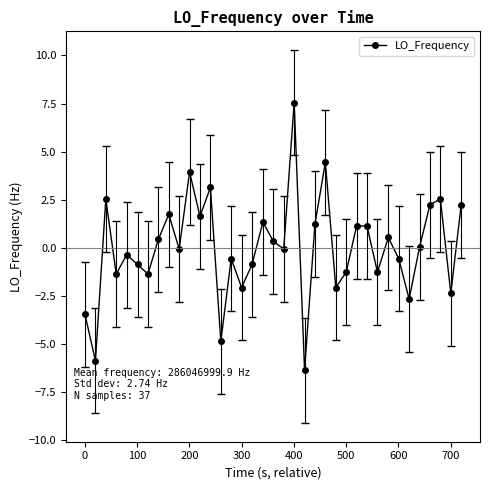

What is the value of the 35th point from the left?

2.5